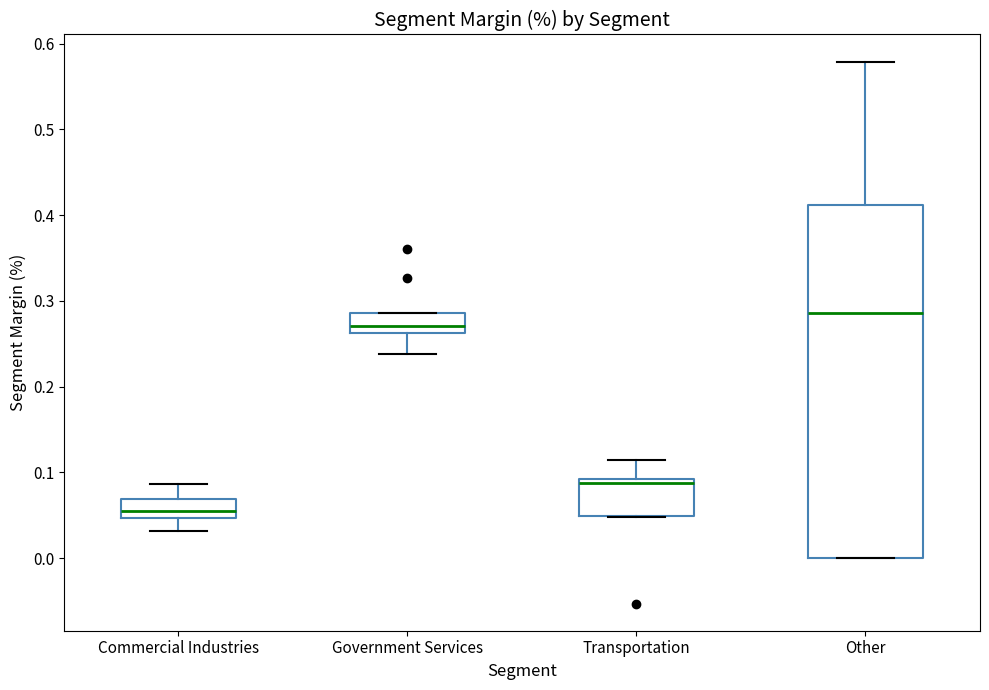

Reading left to right, transcribe this box plot: for each box, give where its median line is, the range the box spans, and where its two whiskers end, as read against the y-axis. The values are not printed on the chart, so give them approximately, as read against the axis.

Commercial Industries: median 0.06, box 0.05 to 0.07, whiskers 0.03 to 0.09
Government Services: median 0.27, box 0.26 to 0.29, whiskers 0.24 to 0.29
Transportation: median 0.09 (just below the box's upper edge), box 0.05 to 0.09, whiskers 0.05 to 0.11
Other: median 0.29, box 0.00 to 0.41, whiskers 0.00 to 0.58